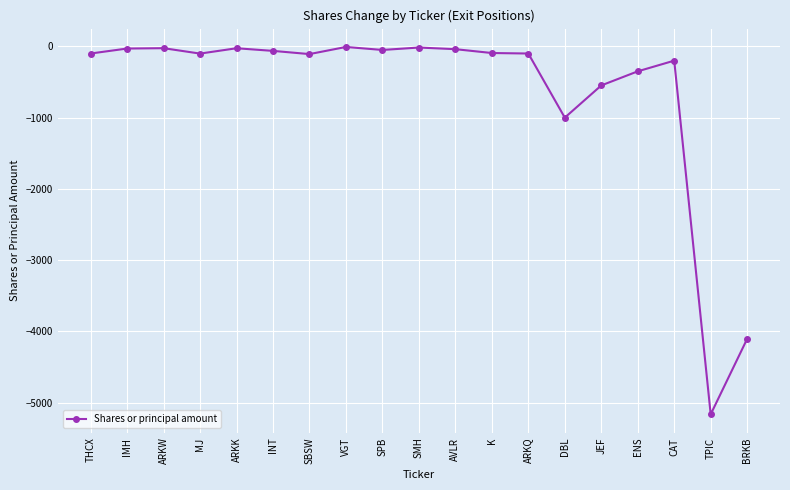

What is the greatest value displayed?

-8